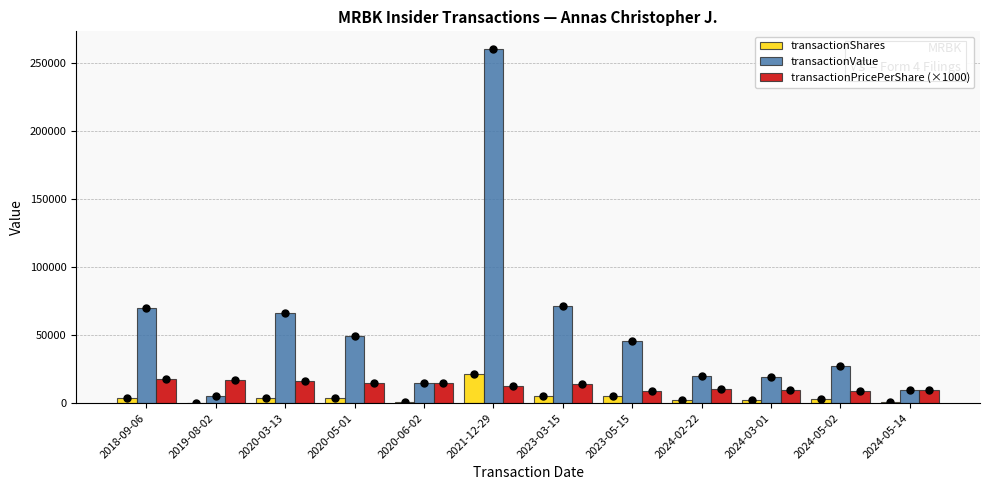

Which series has the largest total across all categories?

transactionValue